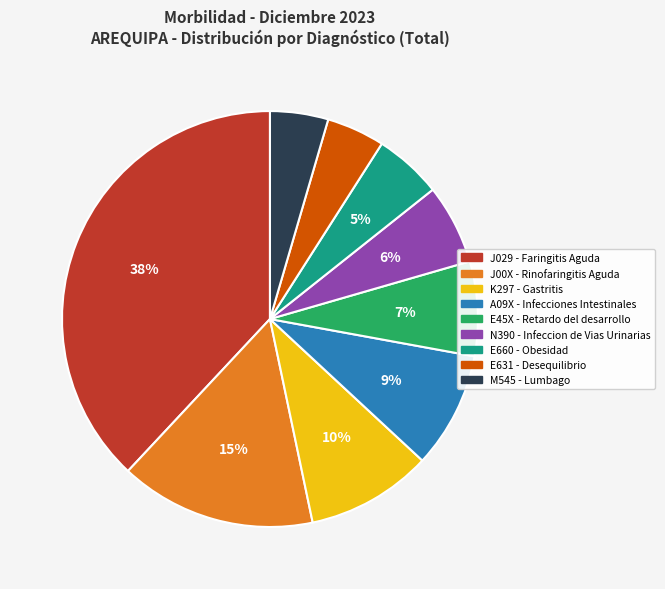

Combined, do A09X - Infecciones Intestinales and E45X - Retardo del desarrollo account for over 50%?

No